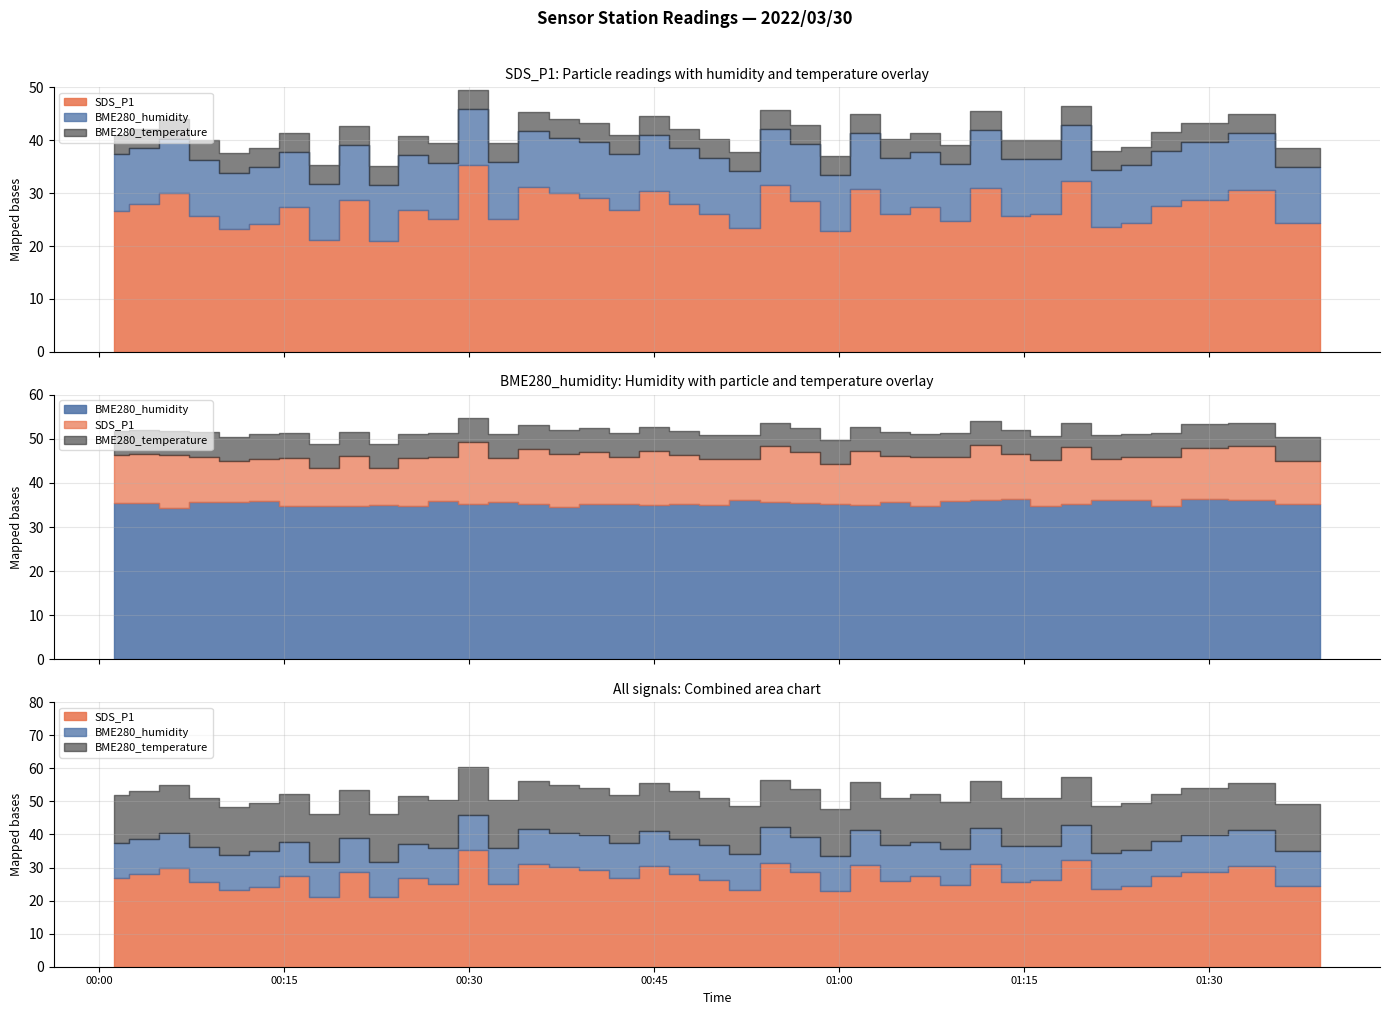

After their last crossing, which series has the higher values: SDS_P1 or BME280_humidity?

BME280_humidity